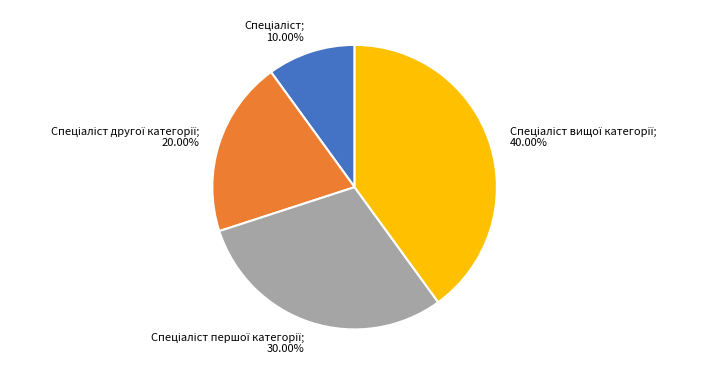

Does any single category account for the majority?

No